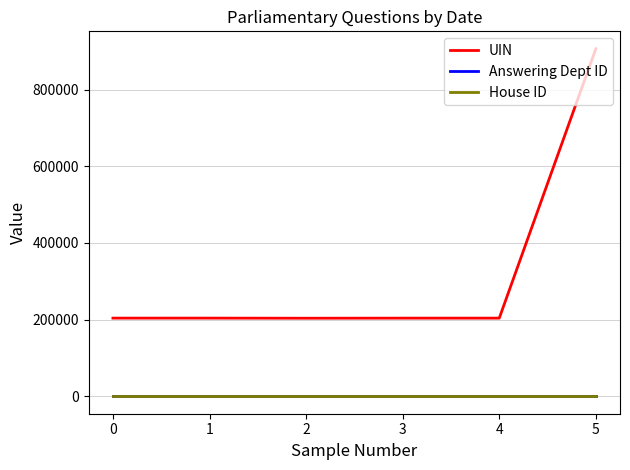

What are all the series names shown in the legend?

UIN, Answering Dept ID, House ID